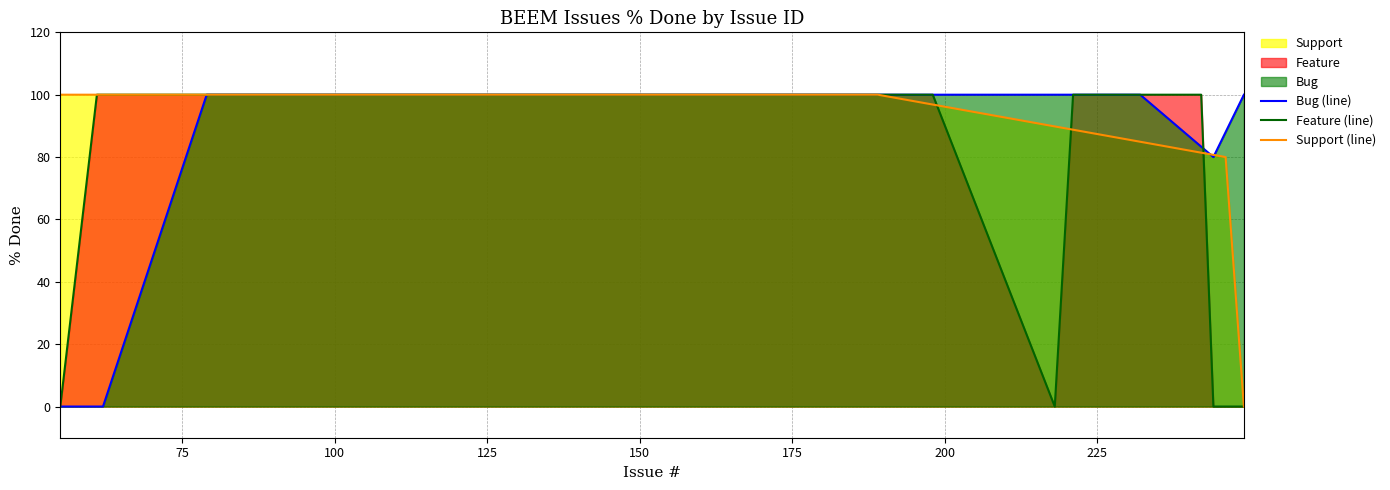

What is the greatest value displayed?

100.0